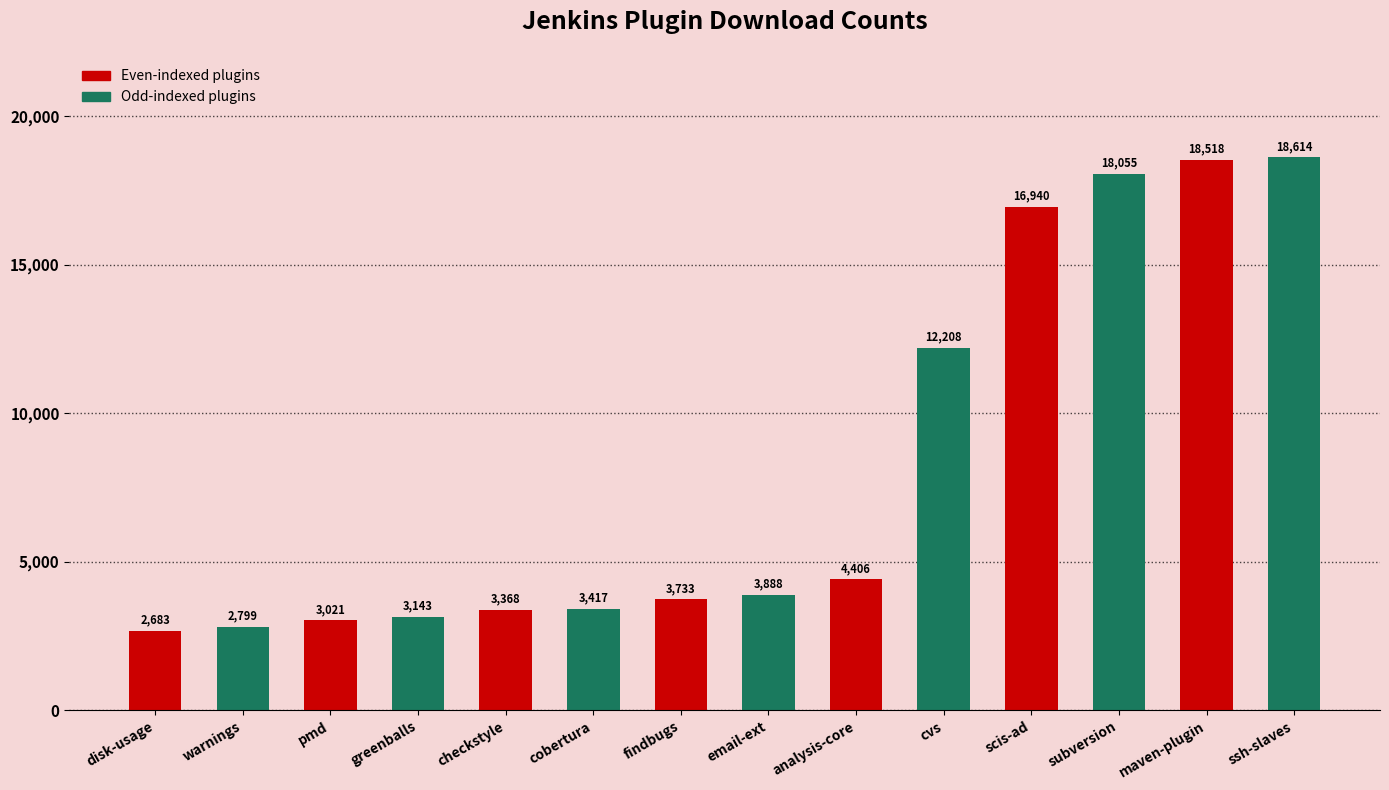

Rank the categories by value from highest to lowest.

ssh-slaves, maven-plugin, subversion, scis-ad, cvs, analysis-core, email-ext, findbugs, cobertura, checkstyle, greenballs, pmd, warnings, disk-usage